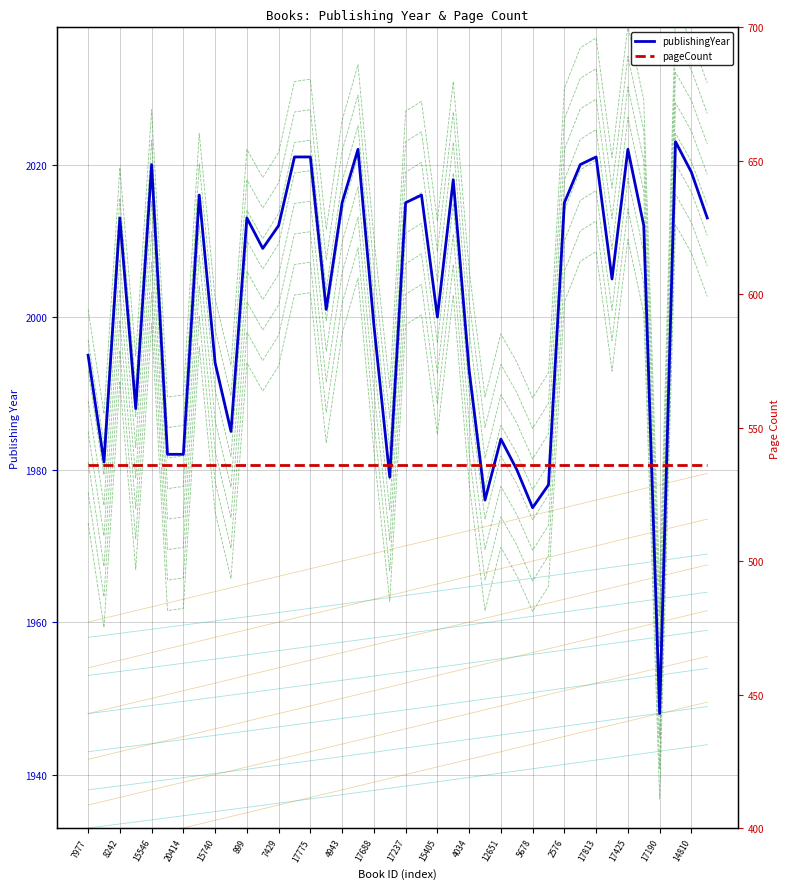

Which series has the largest total across all categories?

publishingYear